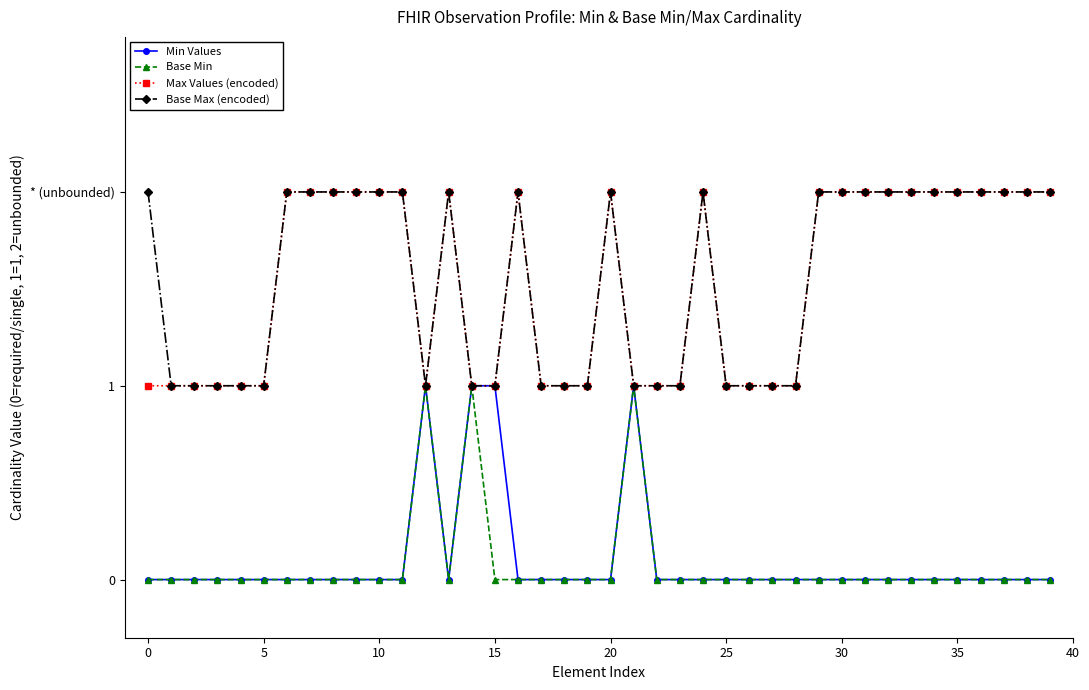

At which category does Max Values (encoded) reach its first local valley?

12